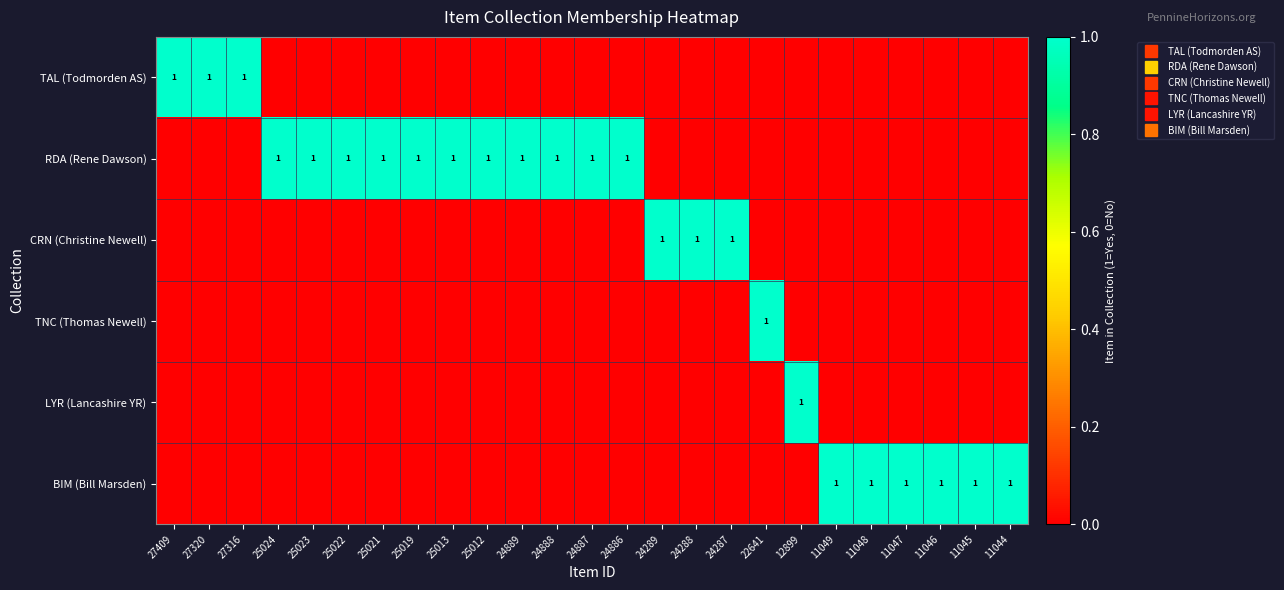

Which has a higher value, 11045 or 24888?

11045